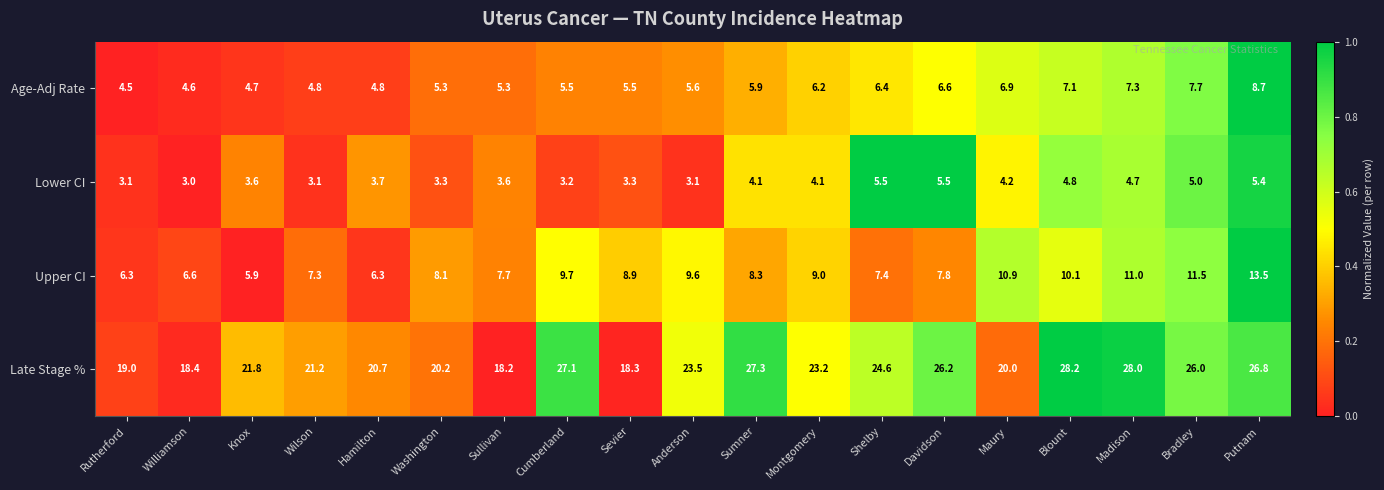

Read the Lower CI value at Davidson.

5.5